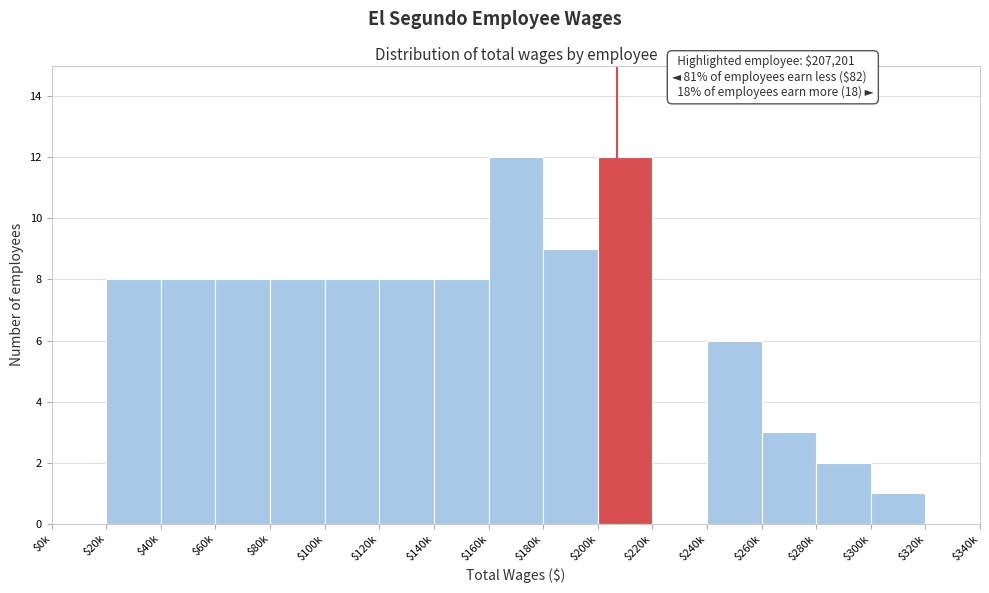

What is the greatest value displayed?

12